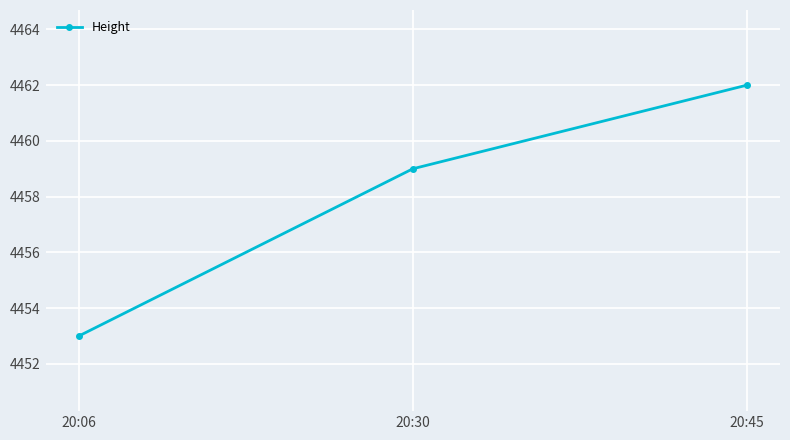

What is the value of the 2nd point from the left?

4459